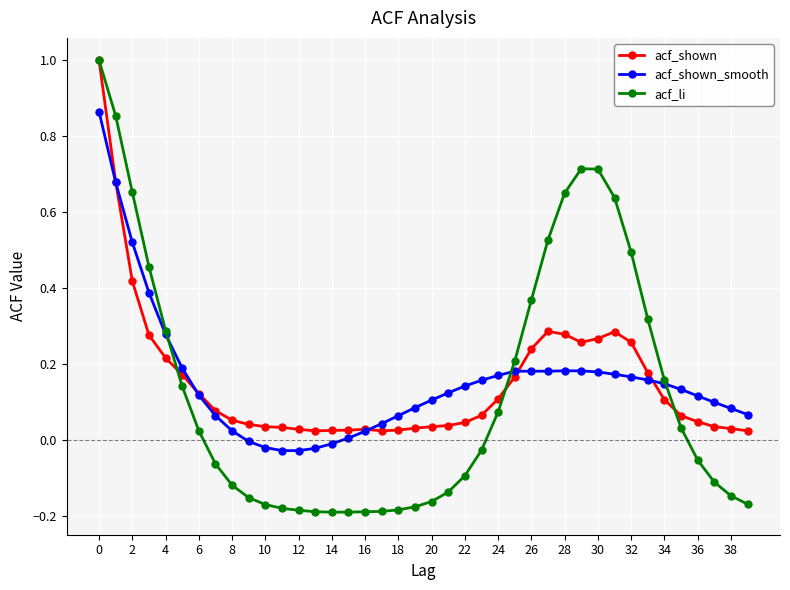

Which series has the largest range (max minus min)?

acf_li